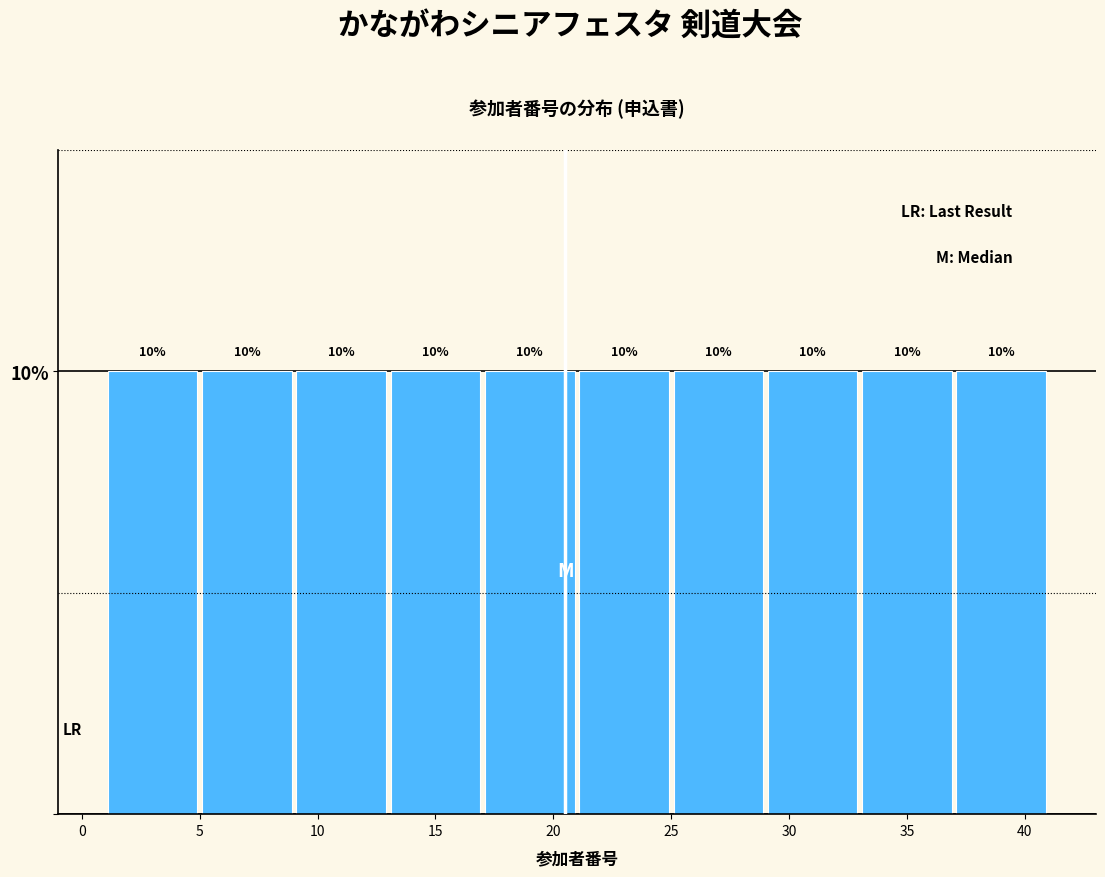

Reading left to right, list every bar in this chart as the range it spans on the x-axis followed by its height.

1 to 5: 10
5 to 9: 10
9 to 13: 10
13 to 17: 10
17 to 21: 10
21 to 25: 10
25 to 29: 10
29 to 33: 10
33 to 37: 10
37 to 41: 10